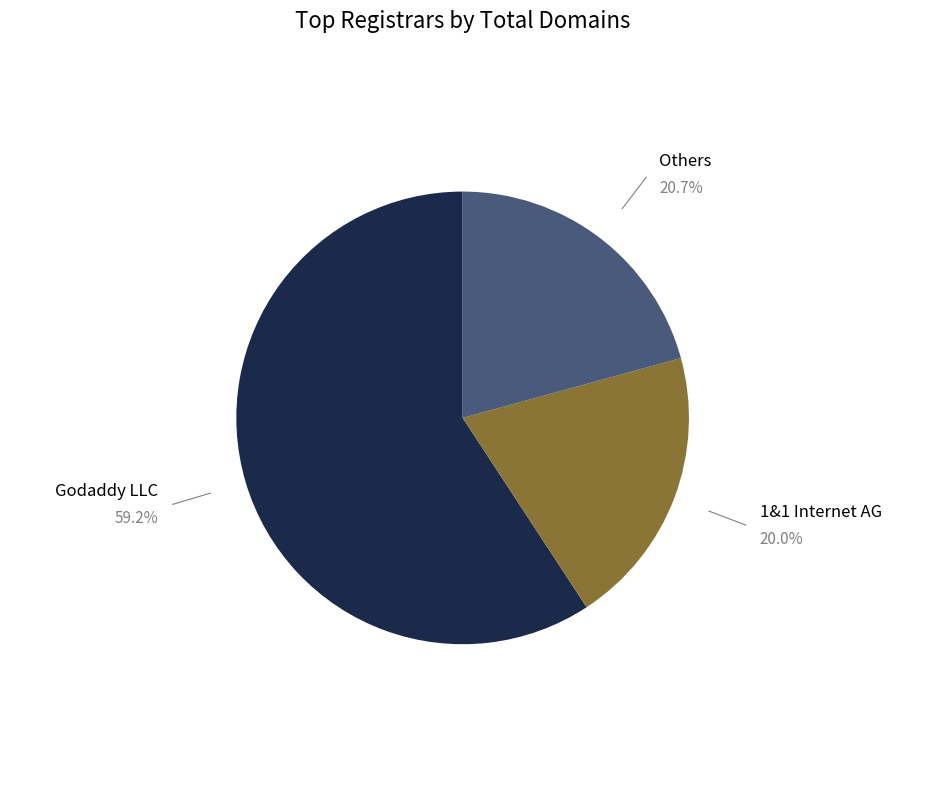

Is there any slice that represents more than half of the pie?

Yes